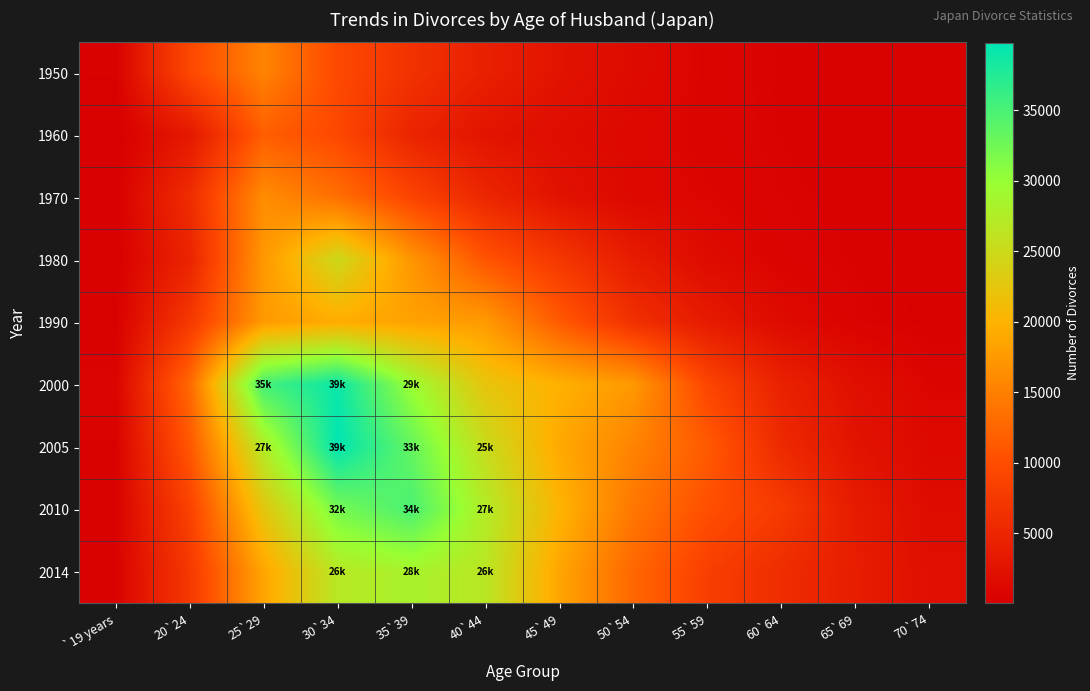

What is the spread (max minus min) of values at 55`59?

10577